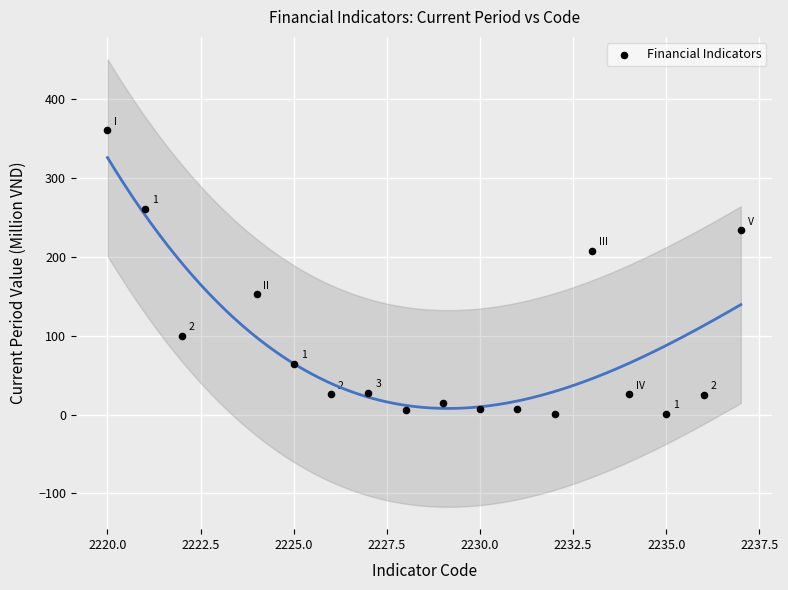

What is the range of X values (max minus min)?

17.0